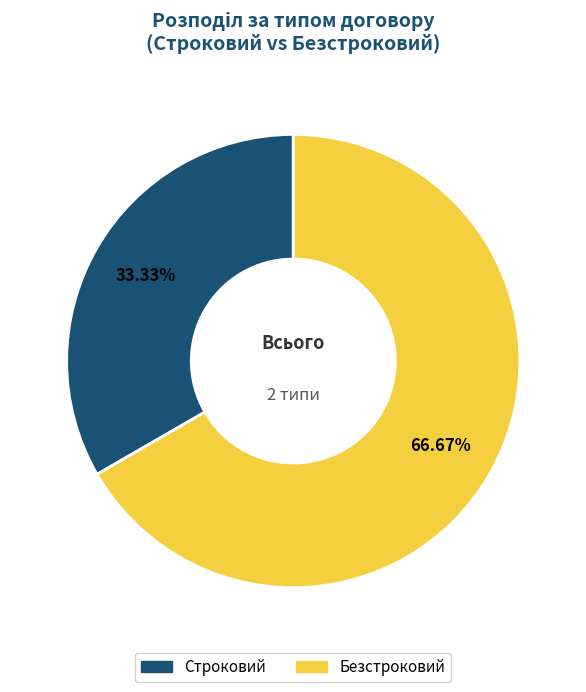

To the nearest percent, what is the difference between the Безстроковий and Строковий slice percentages?

33%